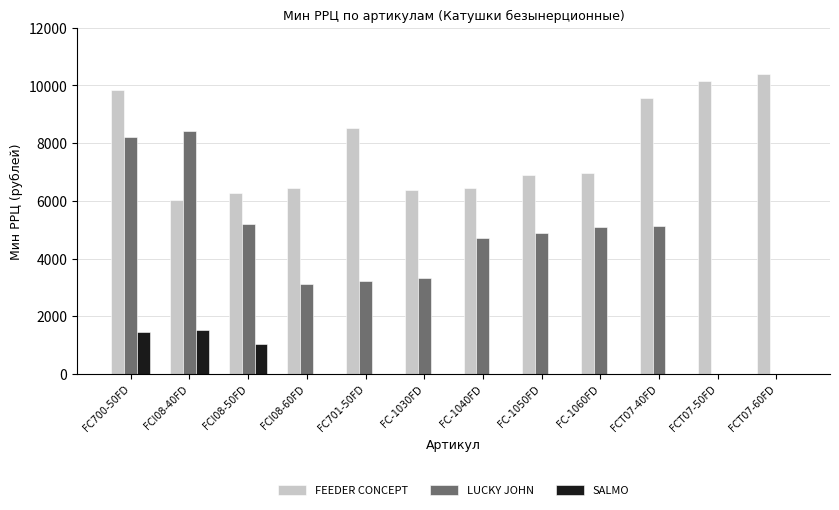

Is the value of SALMO at FCT07-40FD greater than the value of FEEDER CONCEPT at FC701-50FD?

No